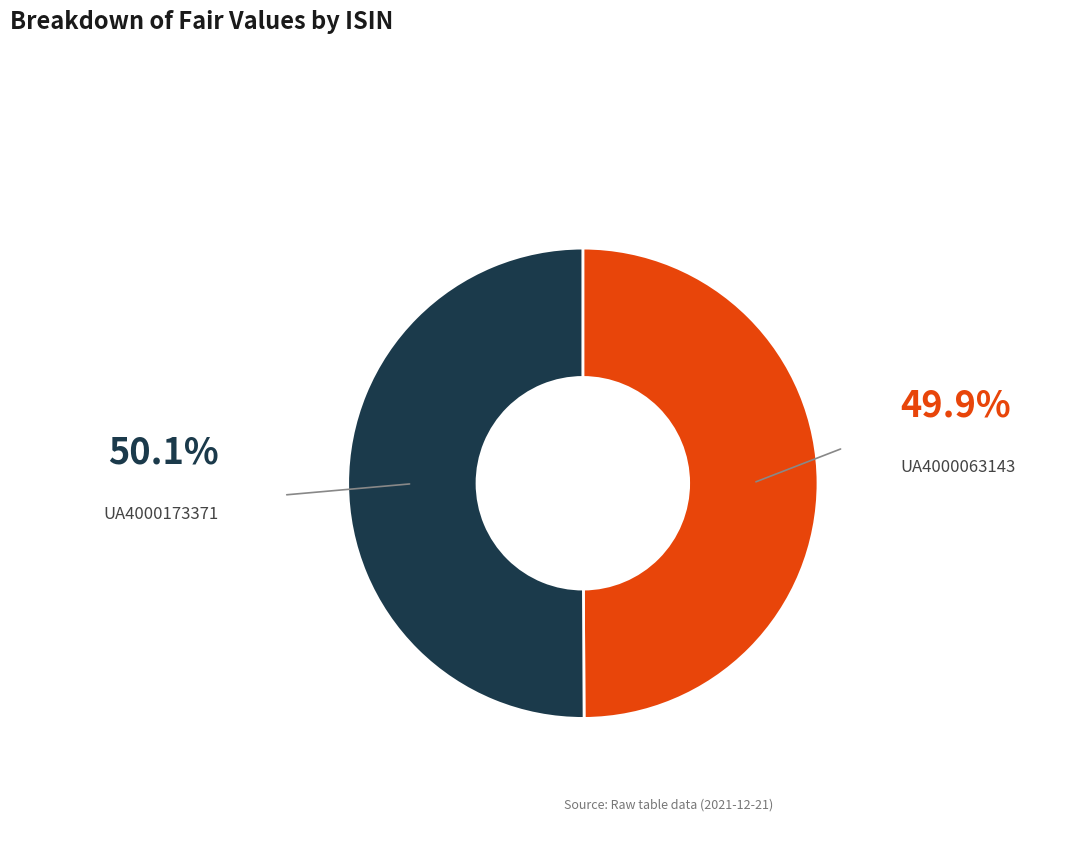

What is the ratio of the value at UA4000063143 to the value at UA4000173371?

1.0